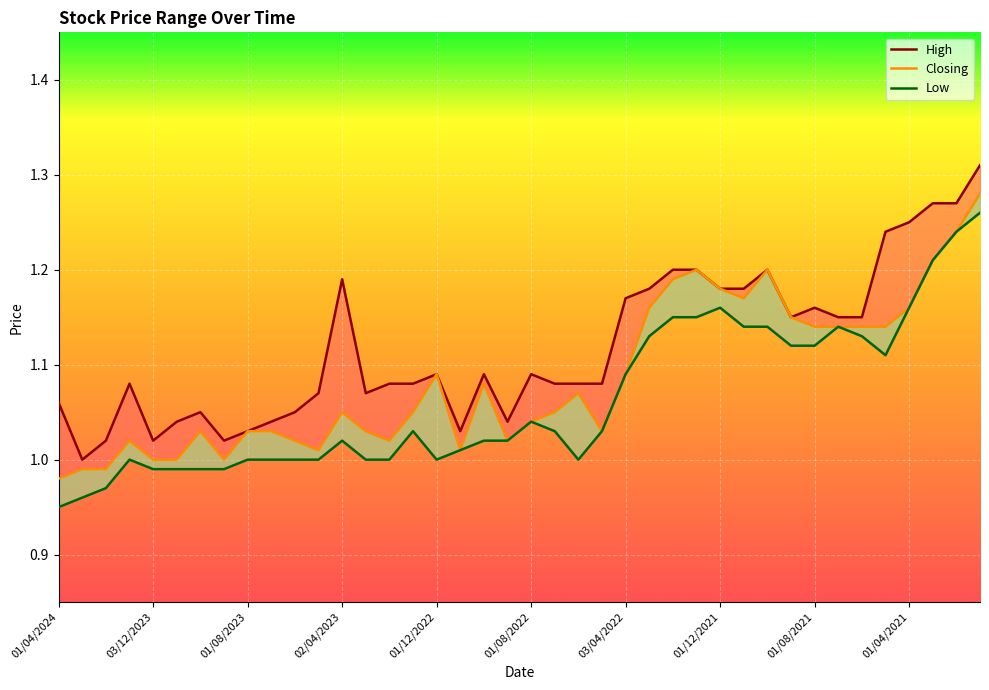

What is the highest value of the High series?

1.3